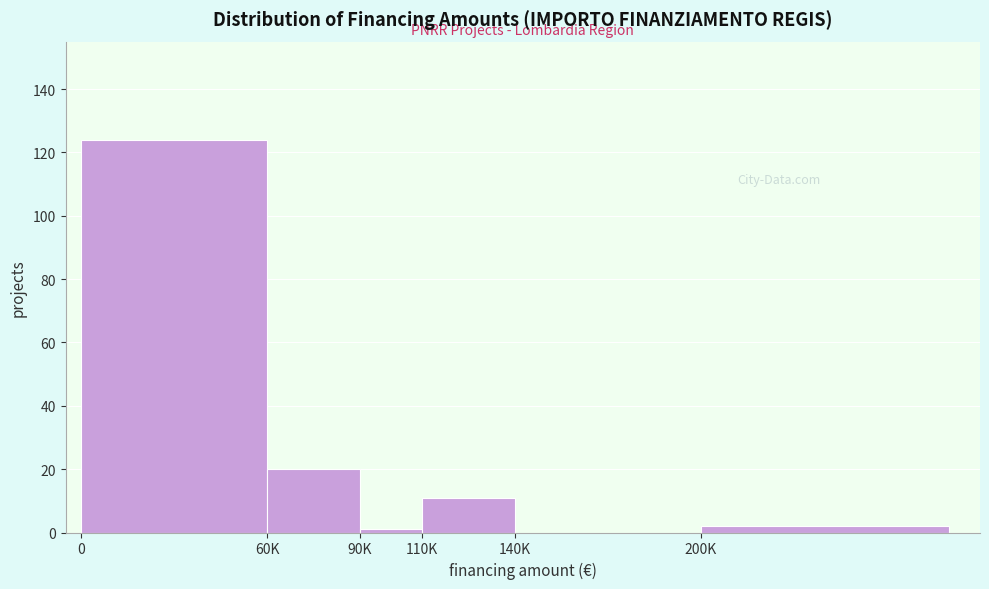

Reading left to right, list all the values displayed in this chart.

0=124	60K=20	90K=1	110K=11	140K=0	200K=2